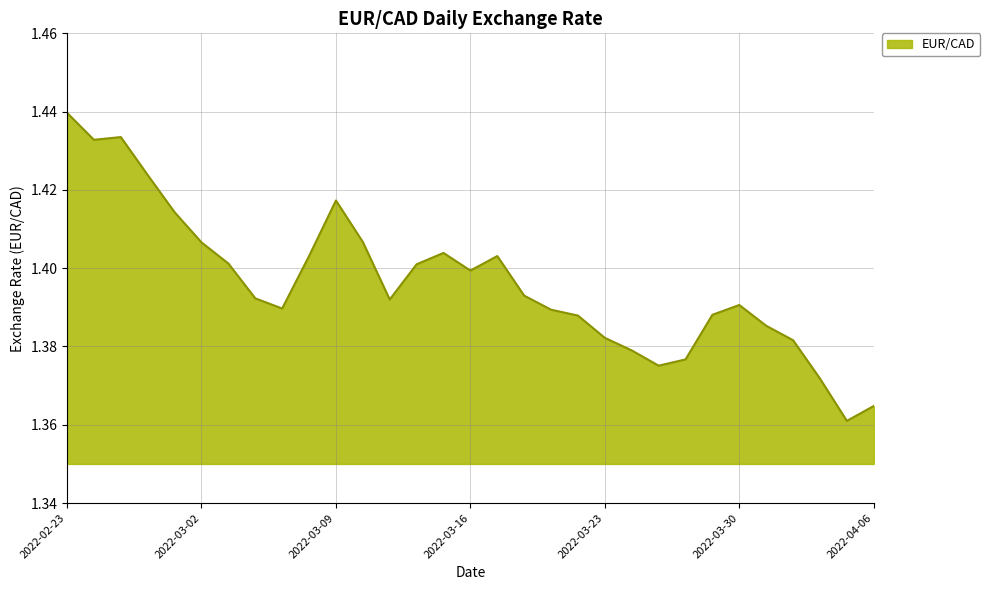

Does the chart display data point markers on the line(s)?

No